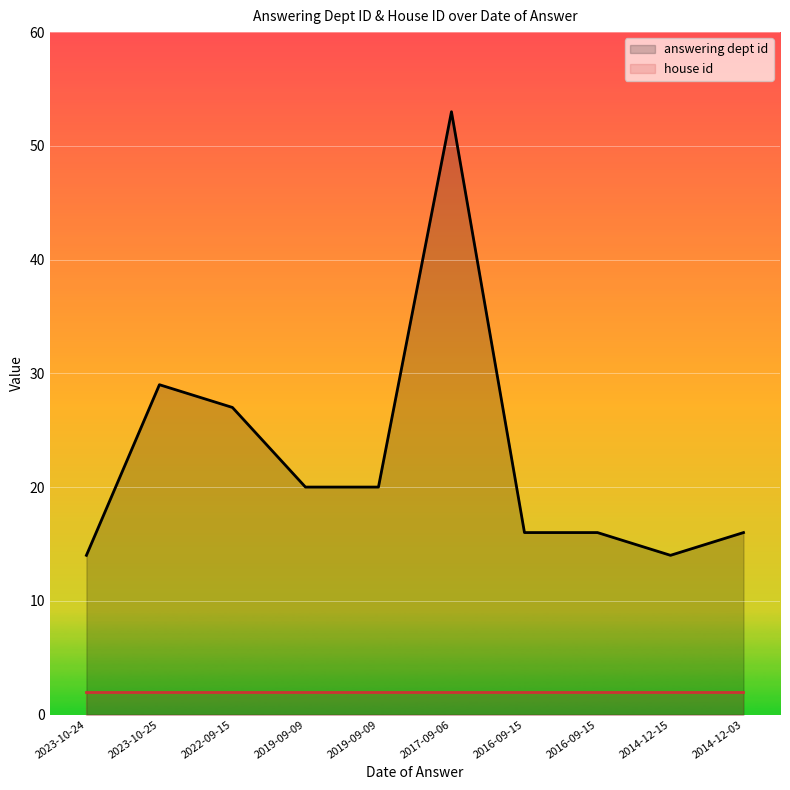

At 2016-09-15, list the series in order from largest to smallest.

answering dept id, house id